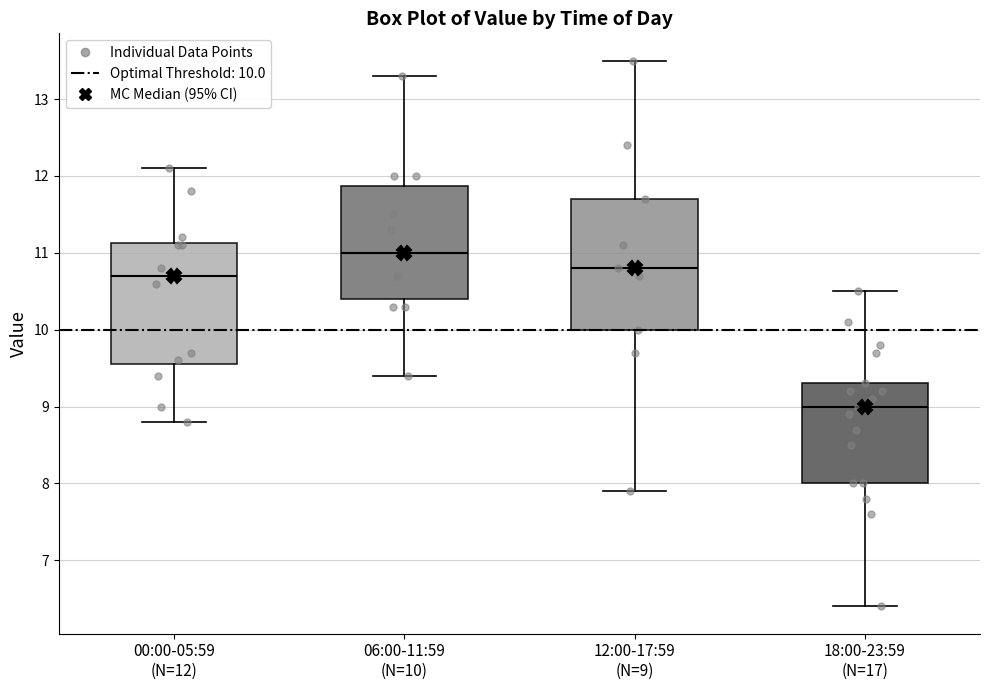

Where is the lower edge of the box for 12:00-17:59 (N=9) on the y-axis? The values are not printed on the chart, so give them approximately, as read against the axis.

10.0